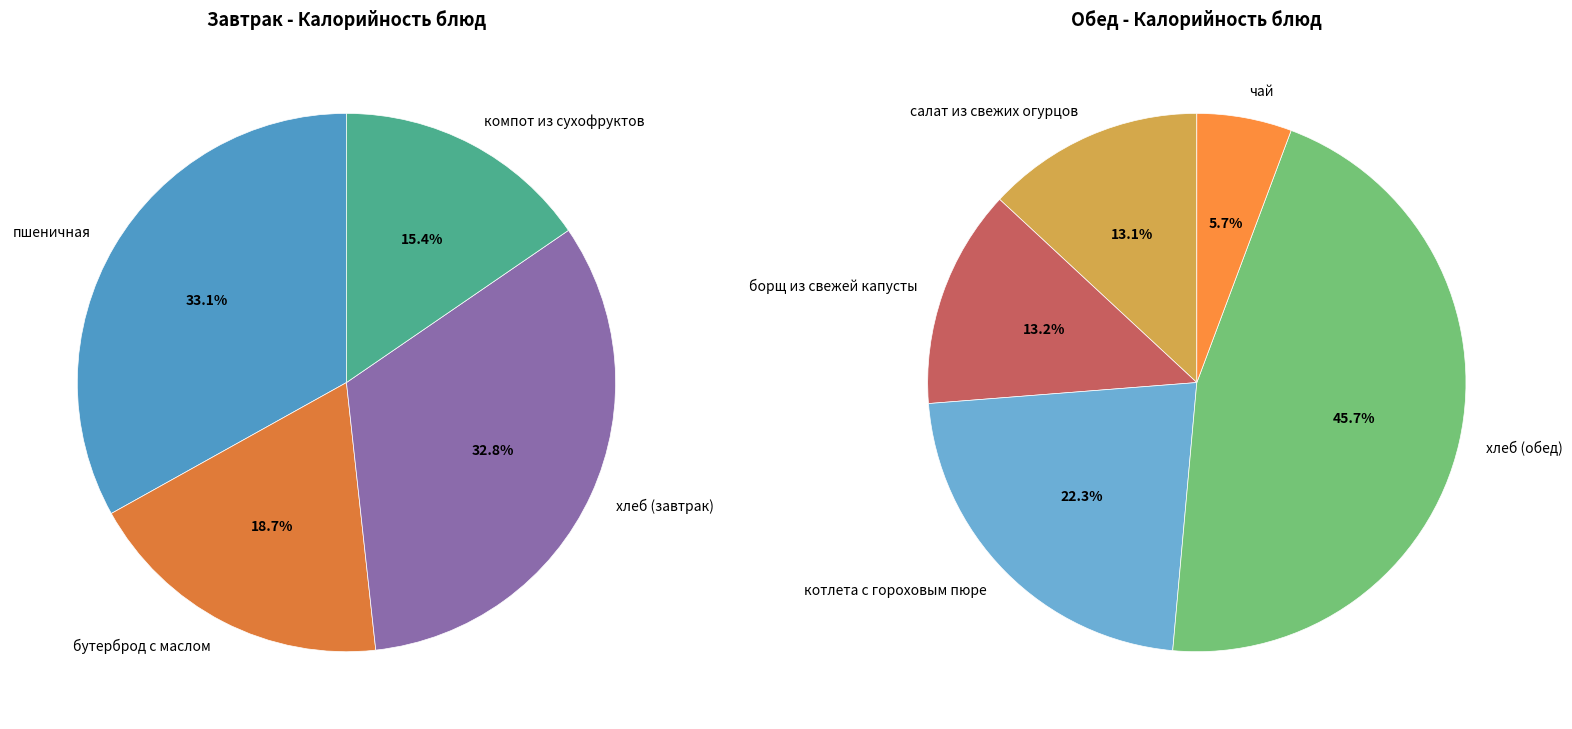

What is the smallest slice in the pie chart?

чай